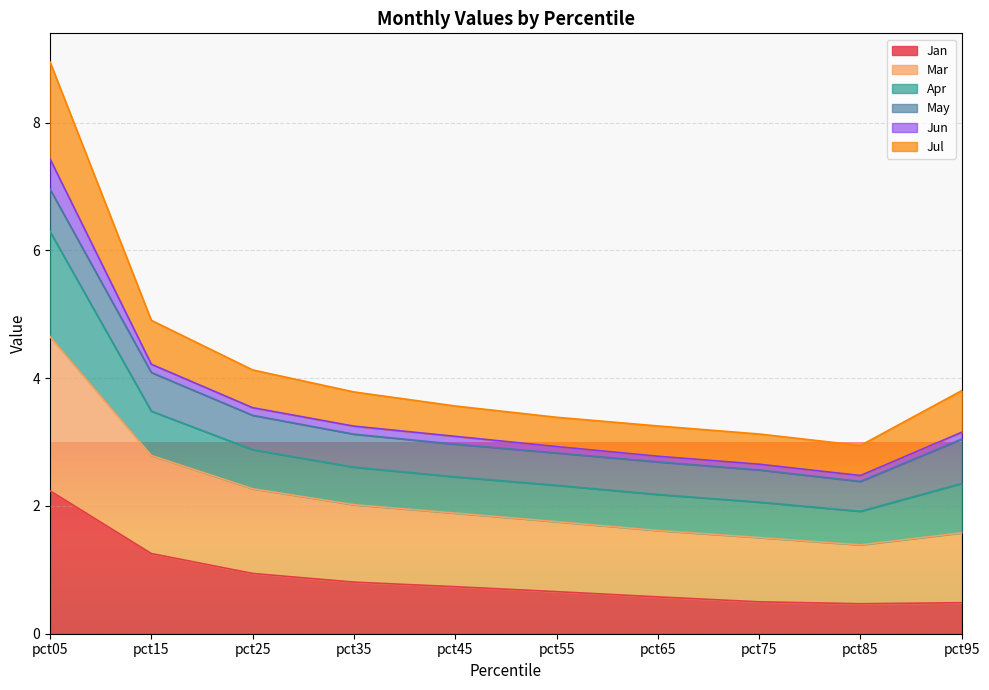

At how many categories does at least one series exceed 5?

1